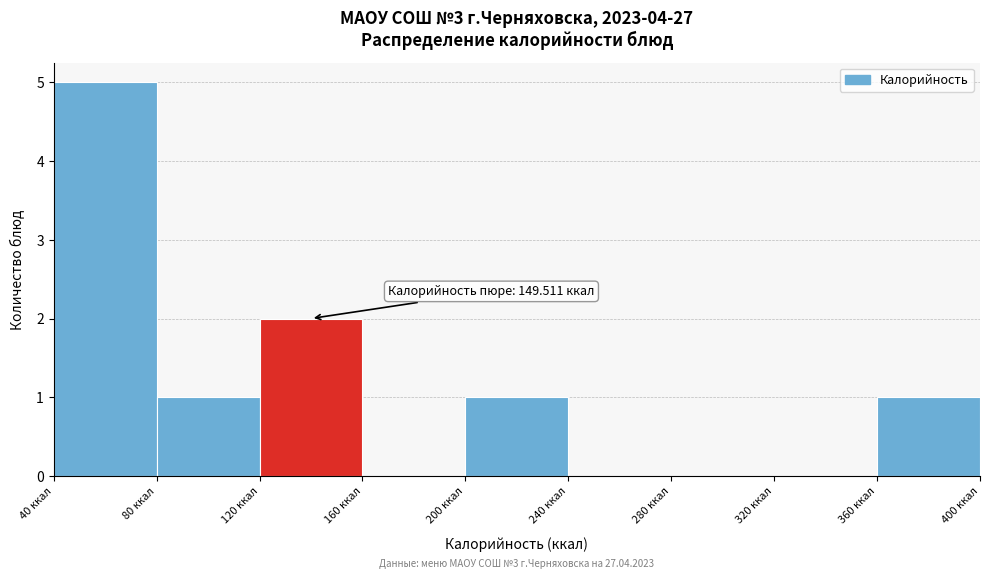

Over which range of the x-axis is the bar tallest?

40 to 80